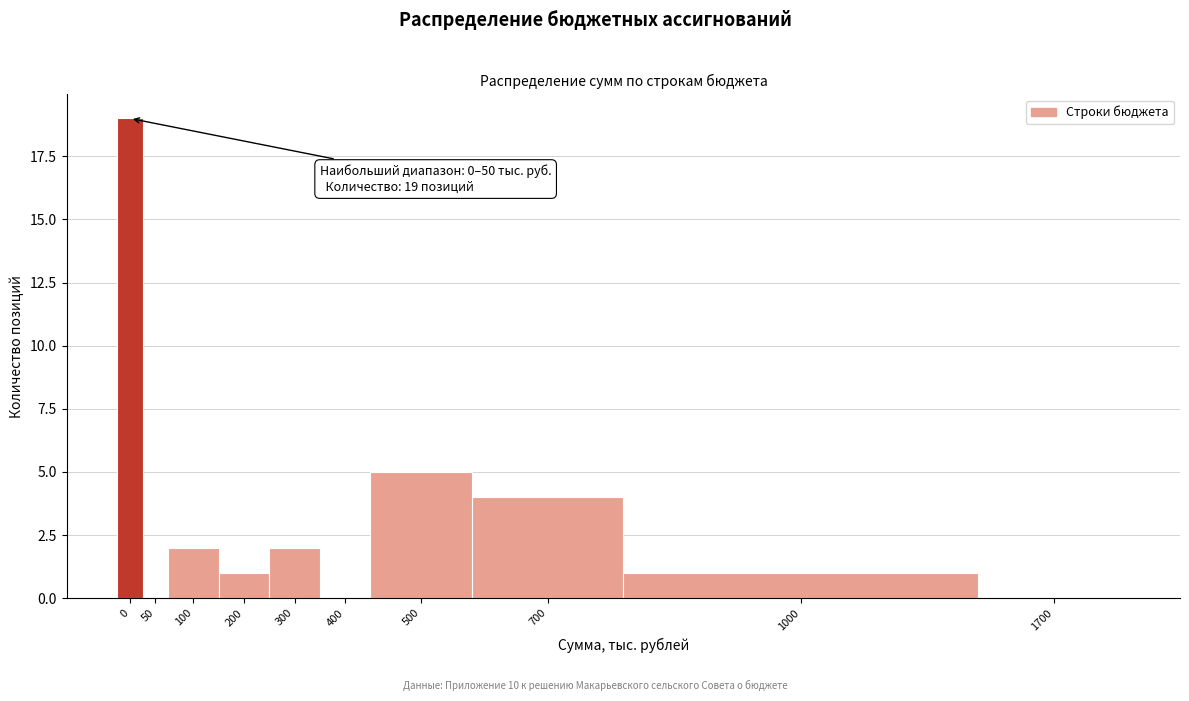

Reading left to right, transcribe all the data shown in this chart.

0=19	50=0	100=2	200=1	300=2	400=0	500=5	700=4	1000=1	1700=0